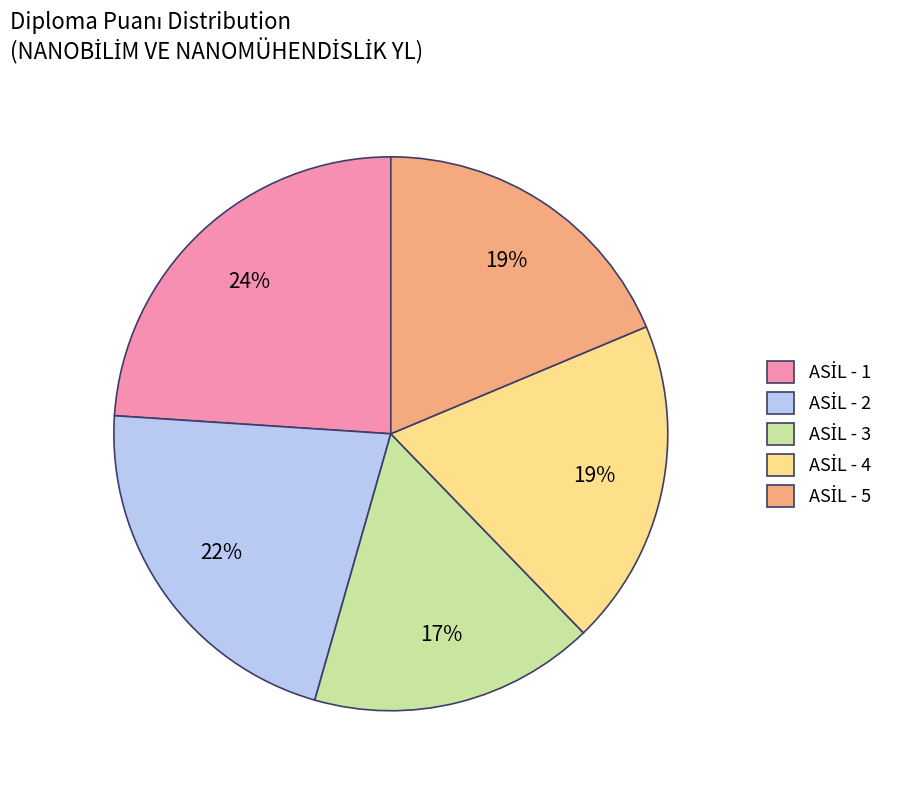

To the nearest percent, what is the difference between the largest and smallest slice percentages?

7%